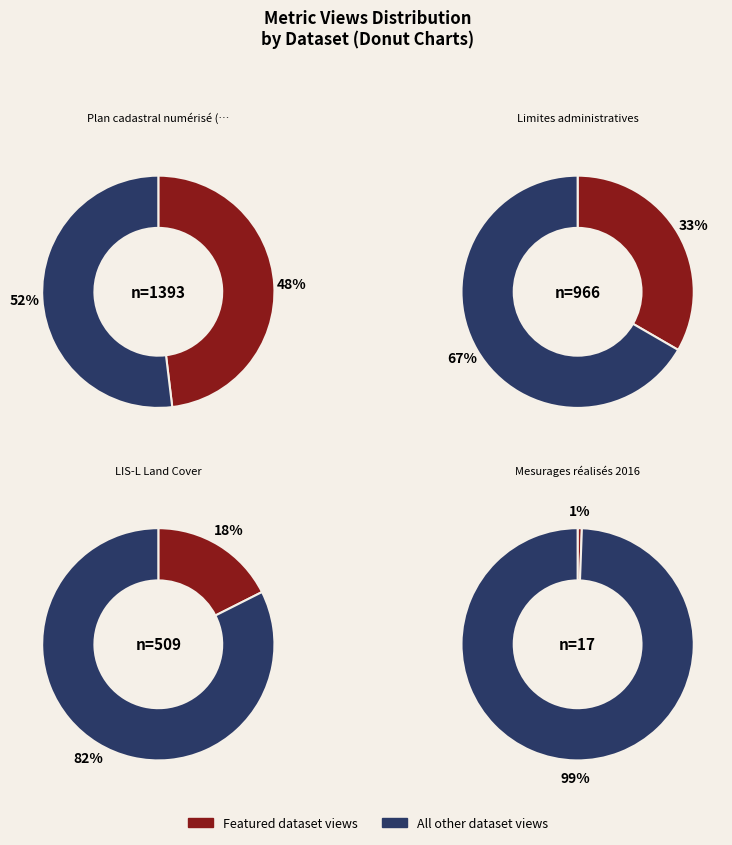

Which slice is the largest?

Plan cadastral numérisé (PCN)